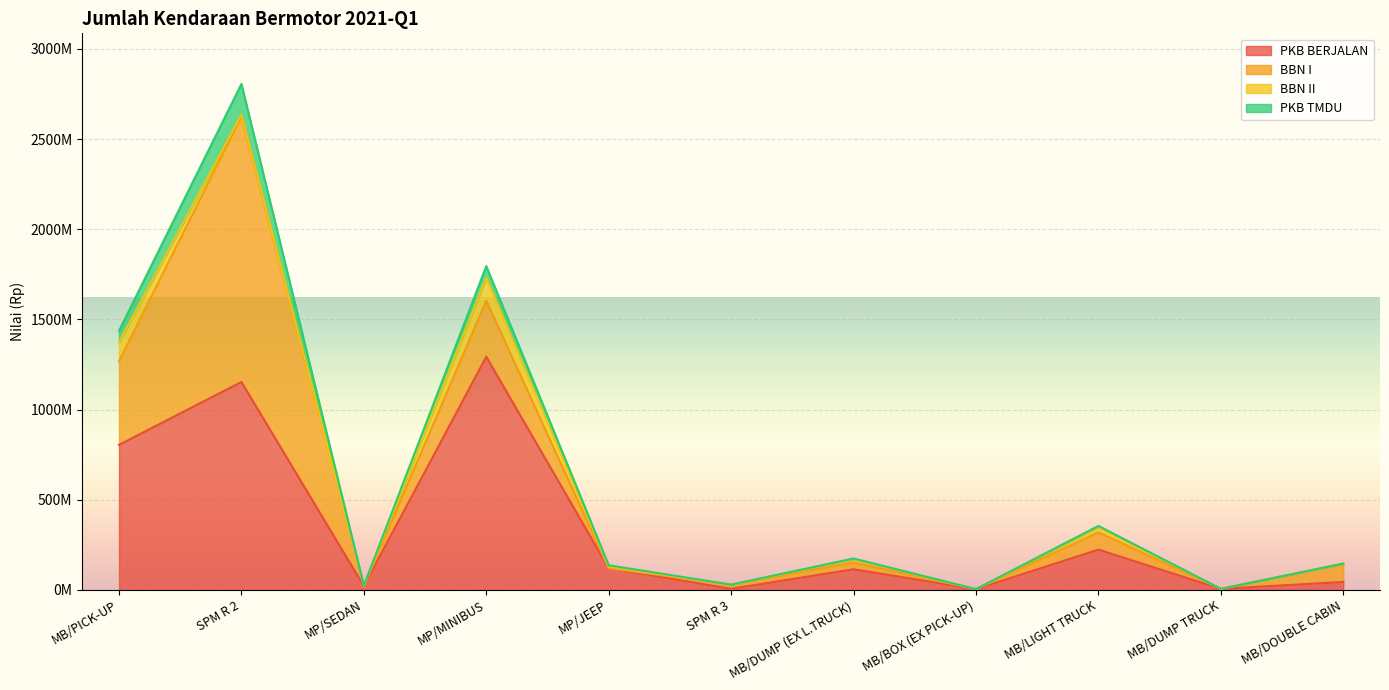

True or false: PKB BERJALAN has more than 0 interior local peaks.

True